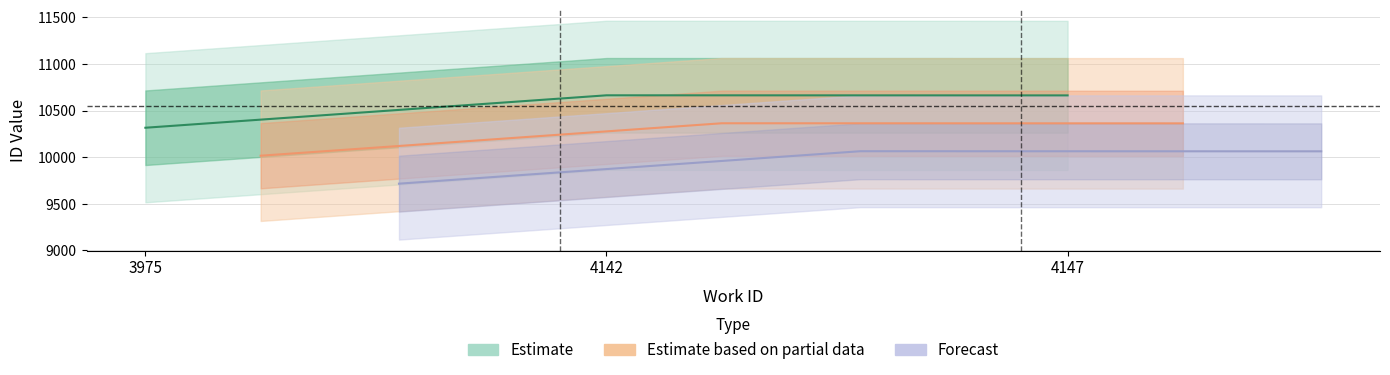

What is the average value?

10548